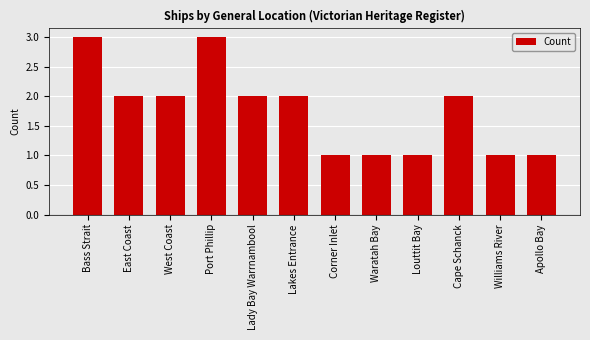

The value at Port Phillip is 3. True or false?

True